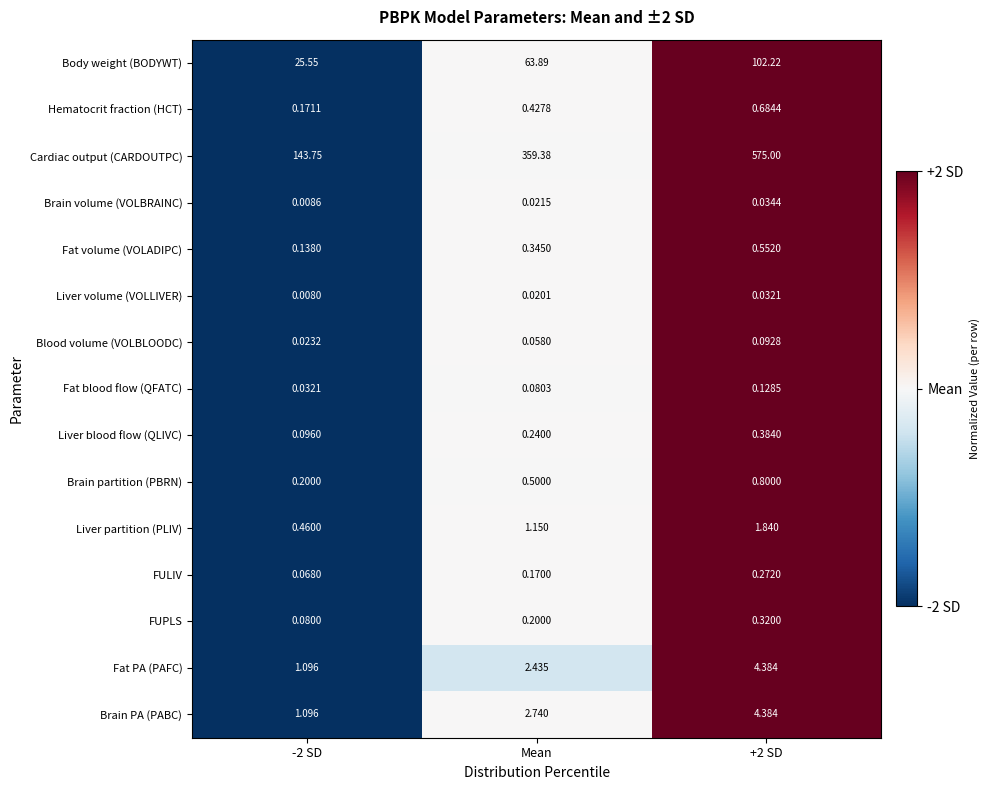

Which series has the largest total across all categories?

Cardiac output (CARDOUTPC)